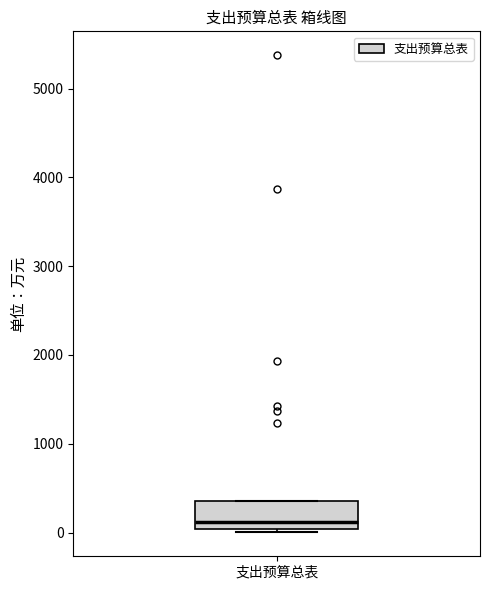

Where is the lower edge of the box for 支出预算总表 on the y-axis? The values are not printed on the chart, so give them approximately, as read against the axis.

0